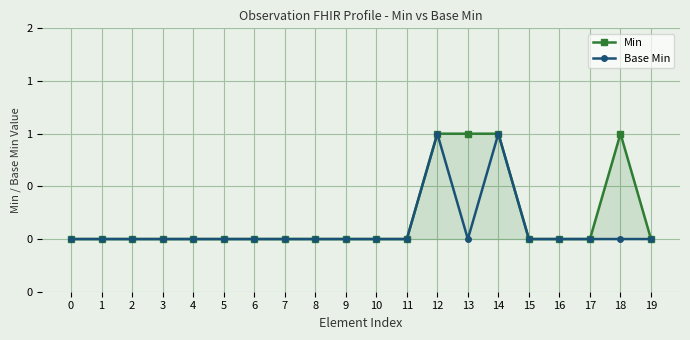

Where is the first local maximum for Base Min?

12